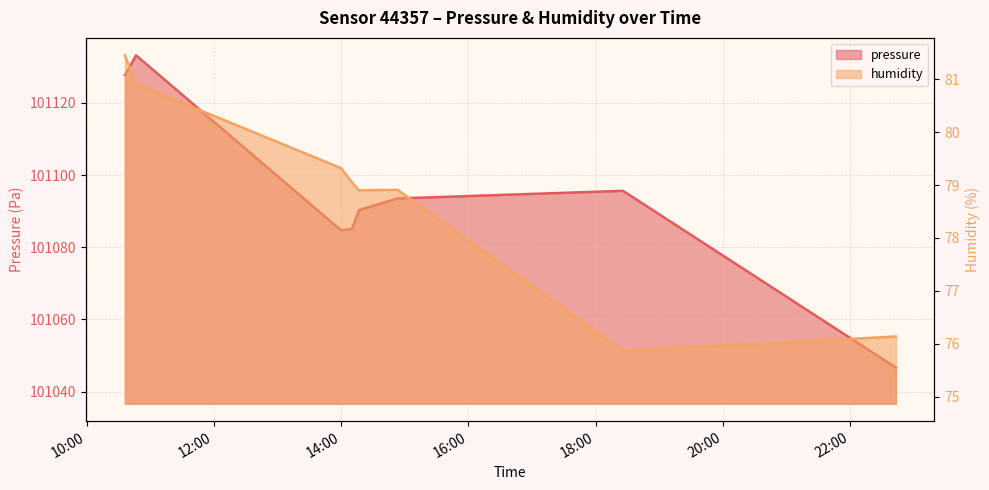

What is the value of the humidity point at the 7th from the left?

75.9